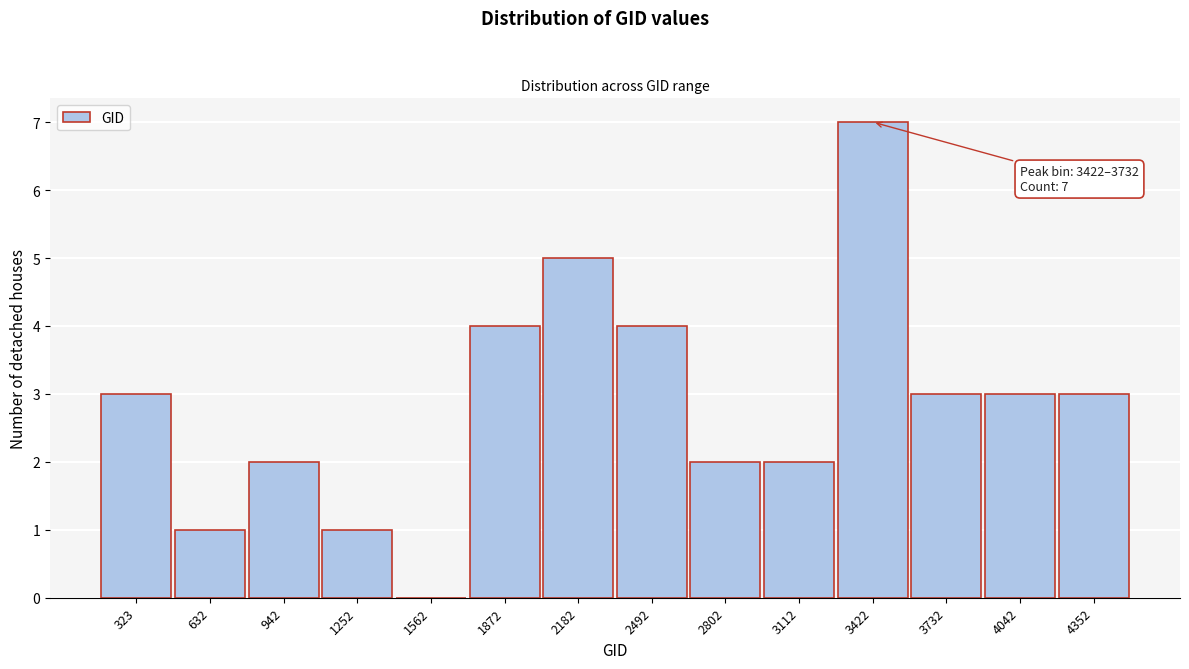

Reading left to right, extract all data points from this chart.

323=3	632=1	942=2	1252=1	1562=0	1872=4	2182=5	2492=4	2802=2	3112=2	3422=7	3732=3	4042=3	4352=3